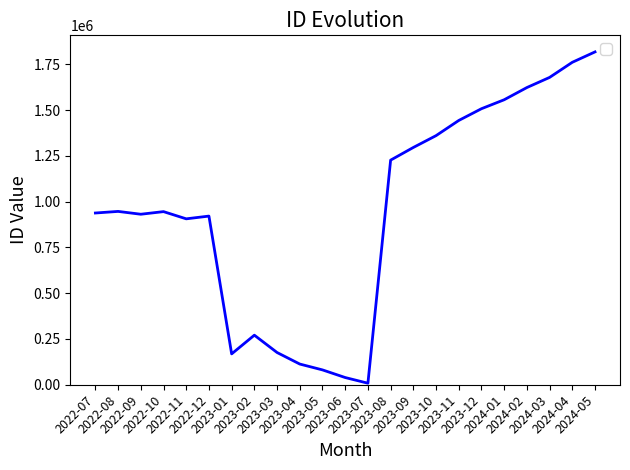

What is the difference between the maximum and minimum values?

1808959